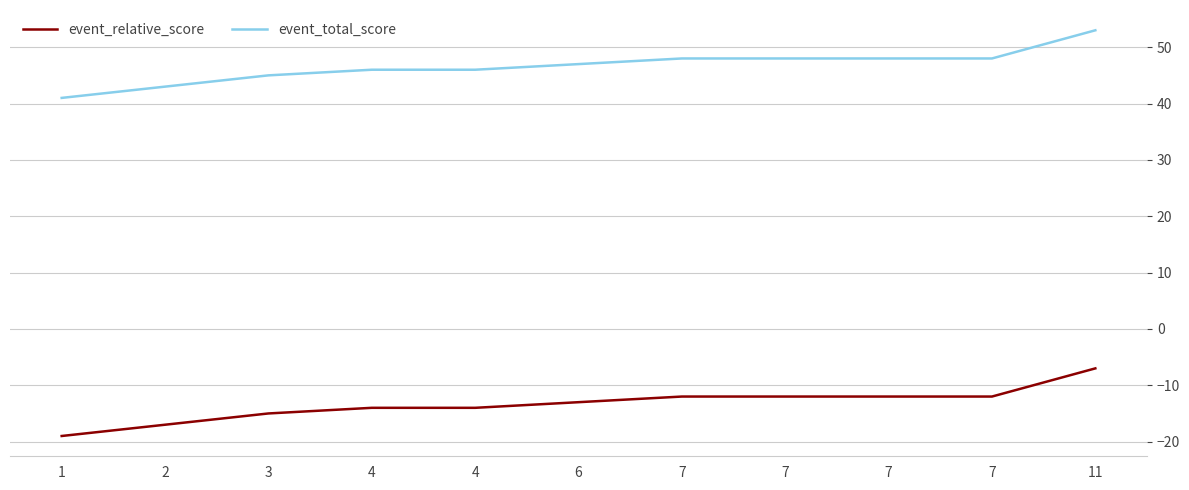

What is the highest value of the event_relative_score series?

-7